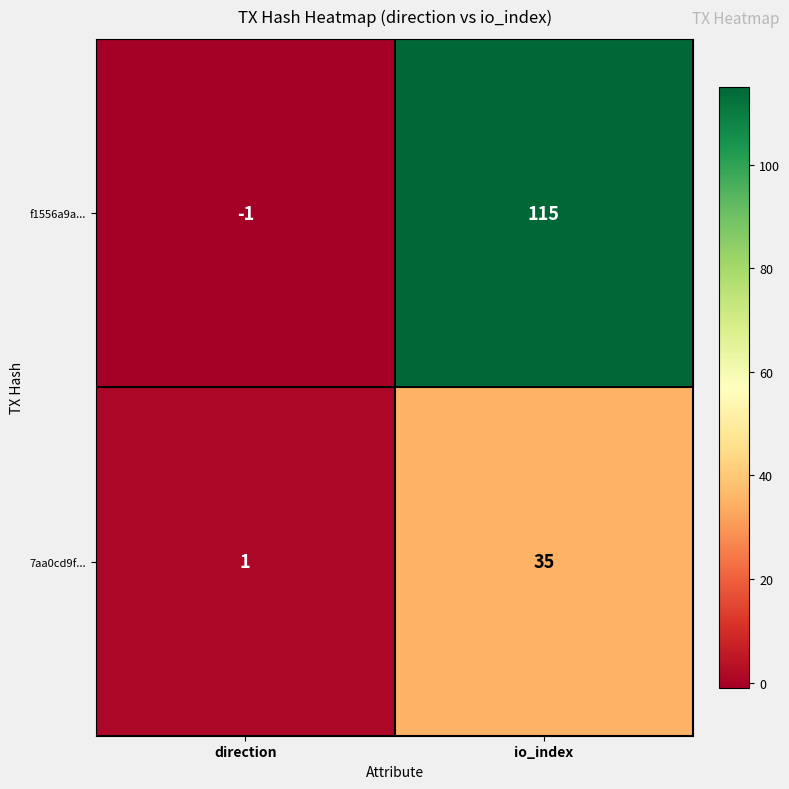

Rank the series by their average value, from lowest to highest.

7aa0cd9f..., f1556a9a...